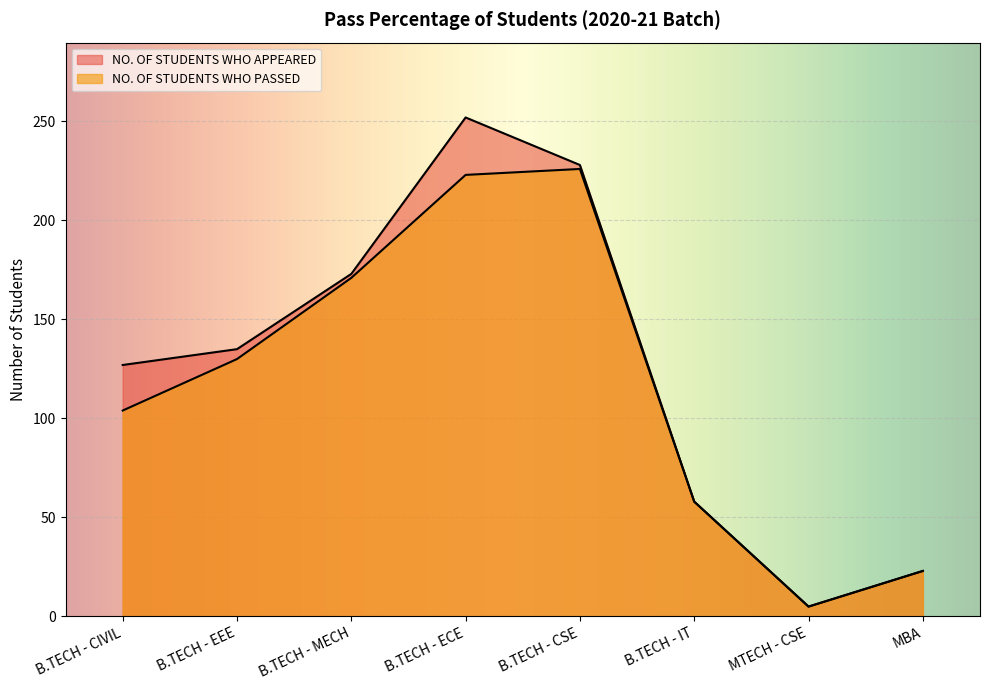

What is the total value across all series at MBA?

46